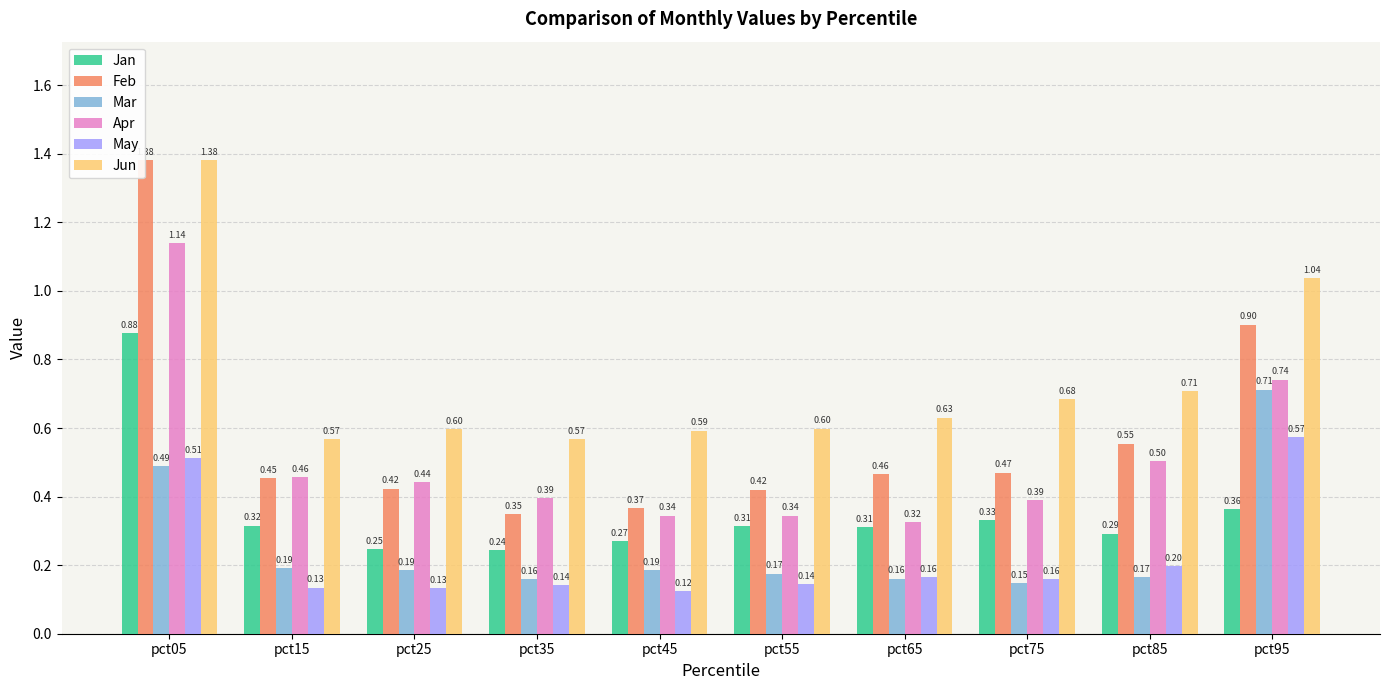

What is the sum of the Mar values at pct75 and pct95?

0.9